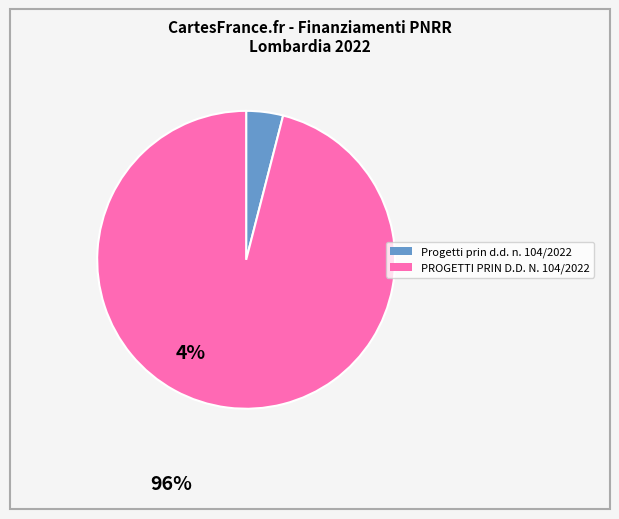

Is it true that Progetti prin d.d. n. 104/2022 is 4% of the pie?

True